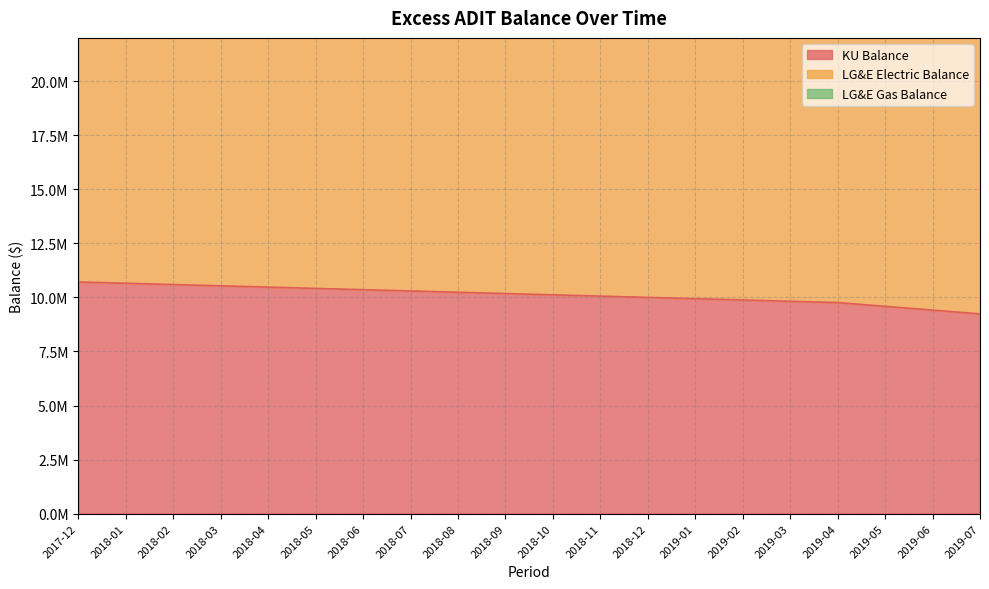

What is the label of the 15th point from the left?

2019-02